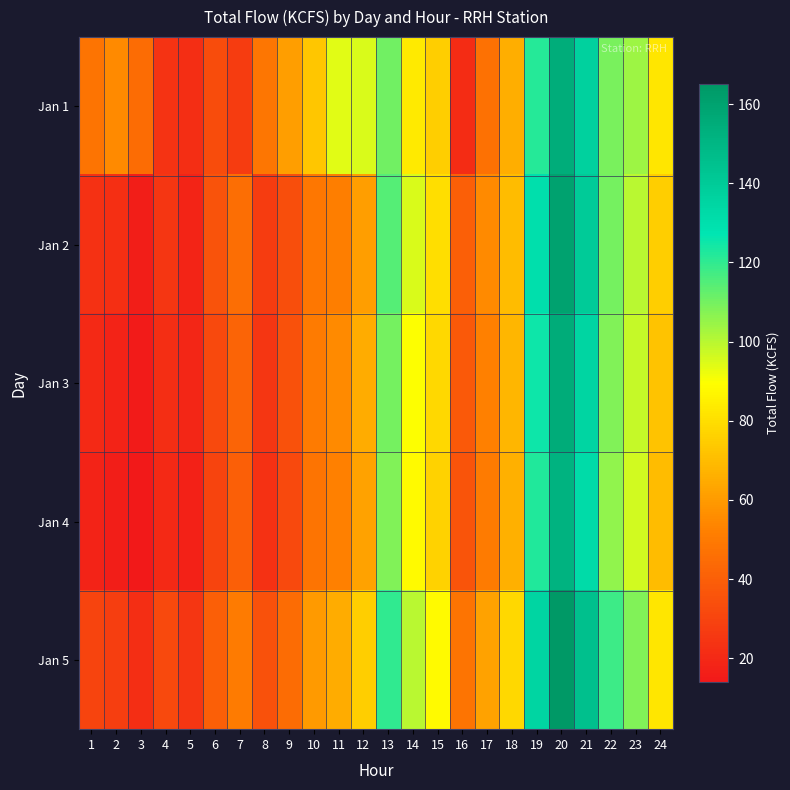

Between 24 and 6, which is larger?

24